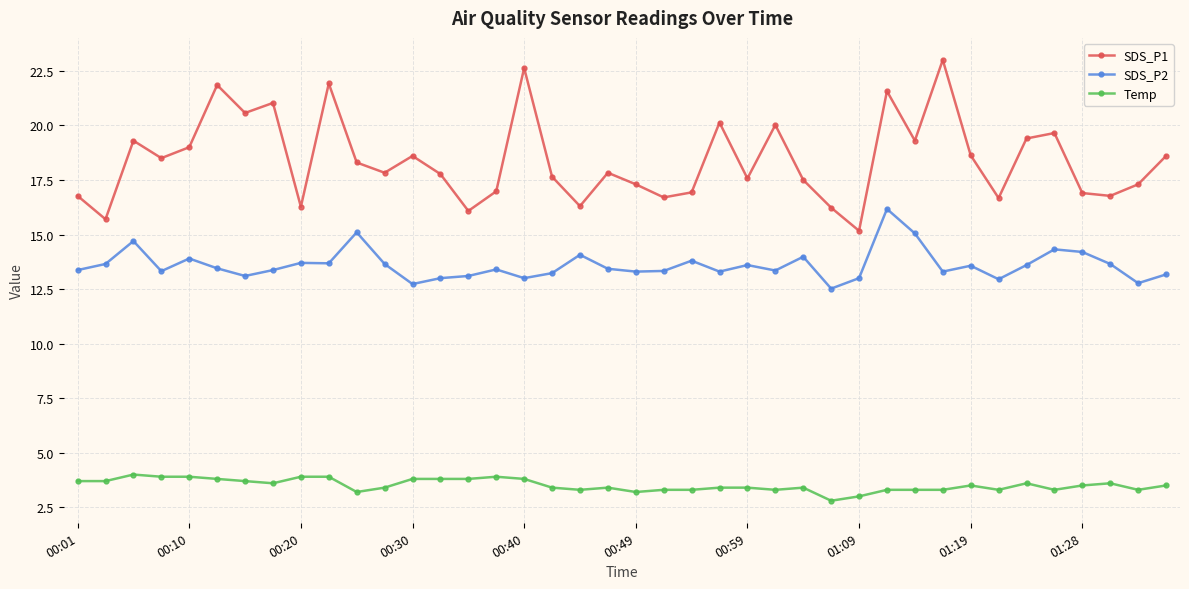

How many series are shown in this chart?

3